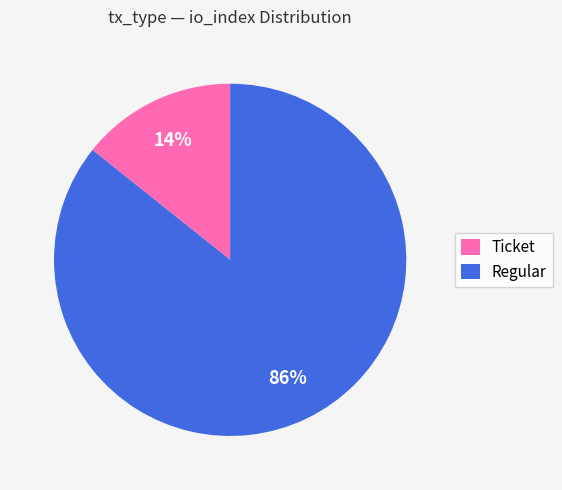

Count the number of slices in the pie.

2